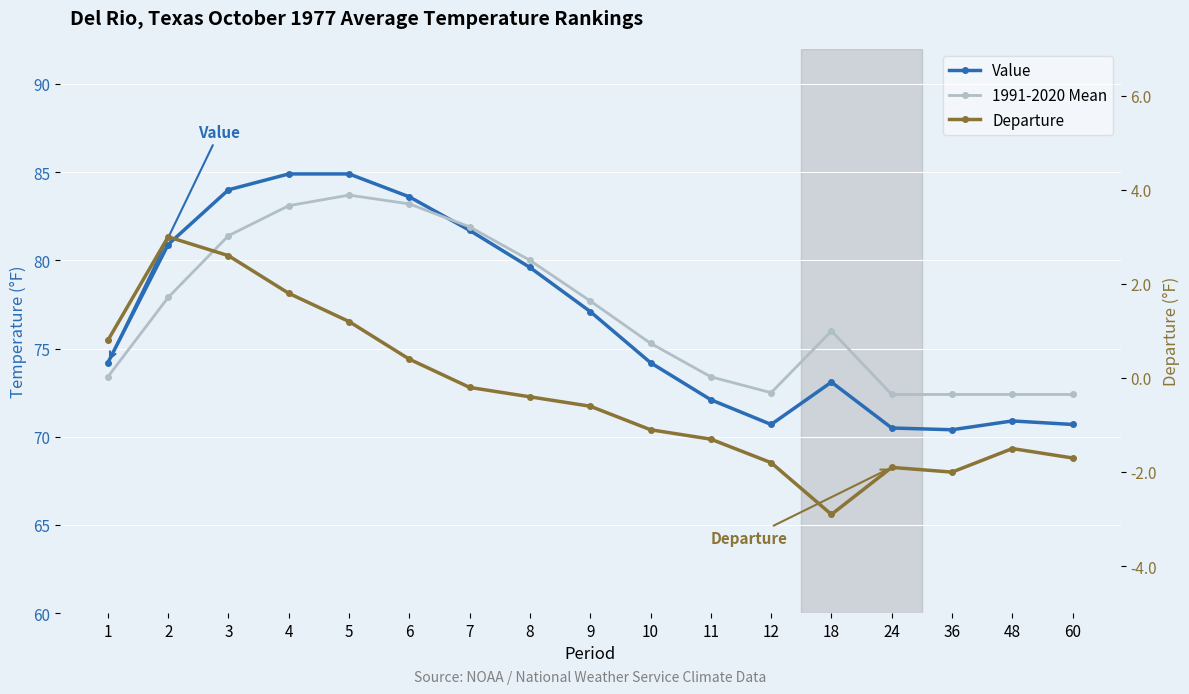

Reading left to right, extract all data points from this chart.

Value: 1=74.2	2=80.9	3=84.0	4=84.9	5=84.9	6=83.6	7=81.7	8=79.6	9=77.1	10=74.2	11=72.1	12=70.7	18=73.1	24=70.5	36=70.4	48=70.9	60=70.7
1991-2020 Mean: 1=73.4	2=77.9	3=81.4	4=83.1	5=83.7	6=83.2	7=81.9	8=80.0	9=77.7	10=75.3	11=73.4	12=72.5	18=76.0	24=72.4	36=72.4	48=72.4	60=72.4
Departure: 1=0.8	2=3.0	3=2.6	4=1.8	5=1.2	6=0.4	7=-0.2	8=-0.4	9=-0.6	10=-1.1	11=-1.3	12=-1.8	18=-2.9	24=-1.9	36=-2.0	48=-1.5	60=-1.7